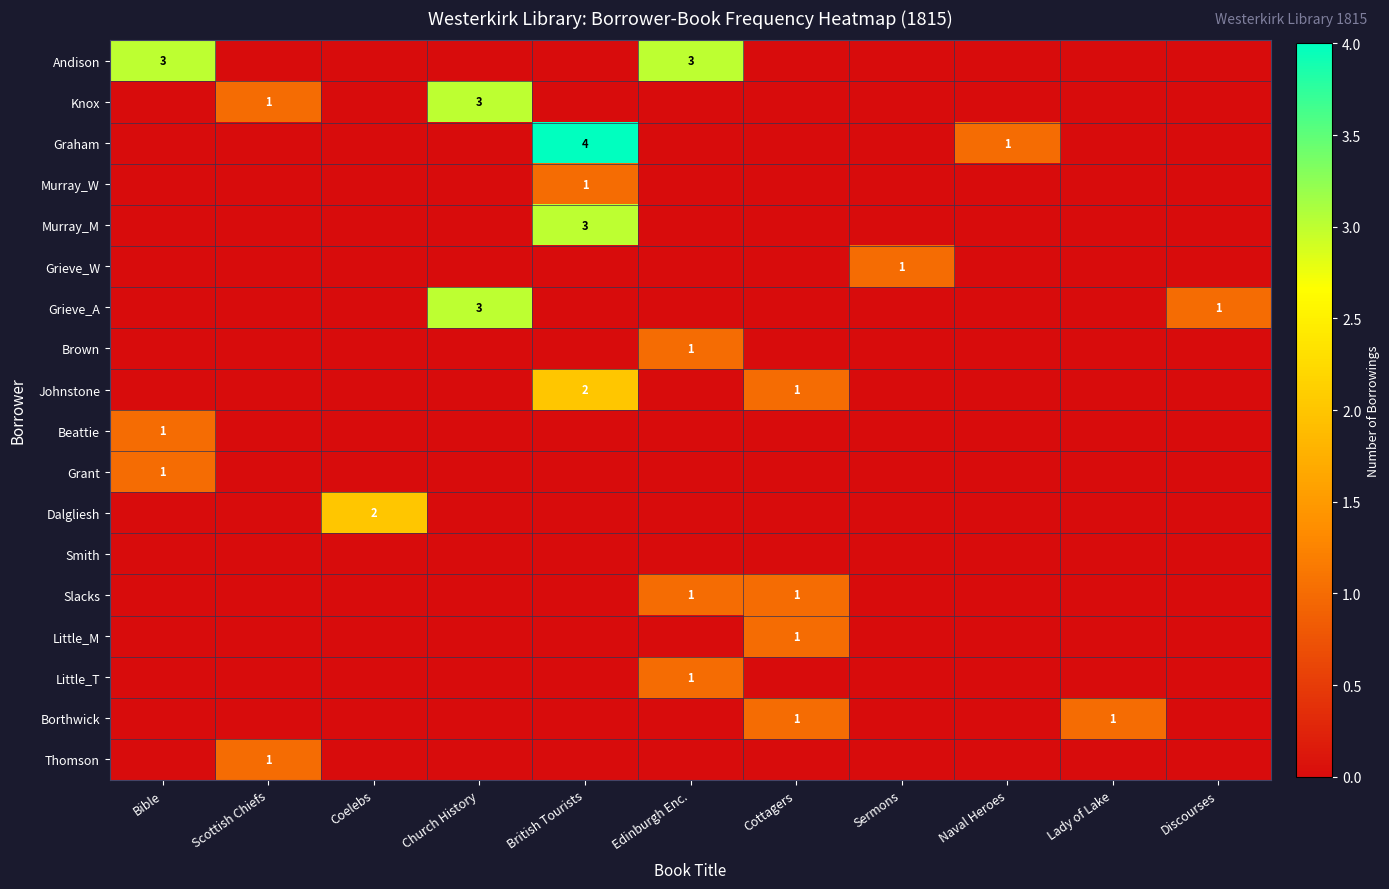

The Andison series shows 0 at Church History. True or false?

True